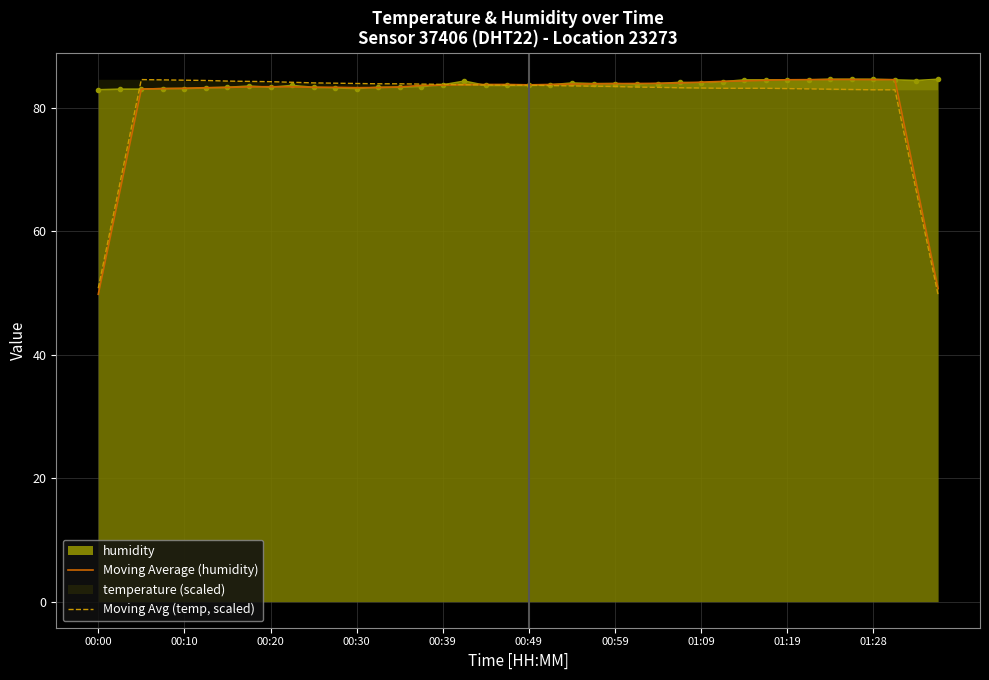

True or false: Moving Average (humidity) has a value of 83.4 at 00:20.

True